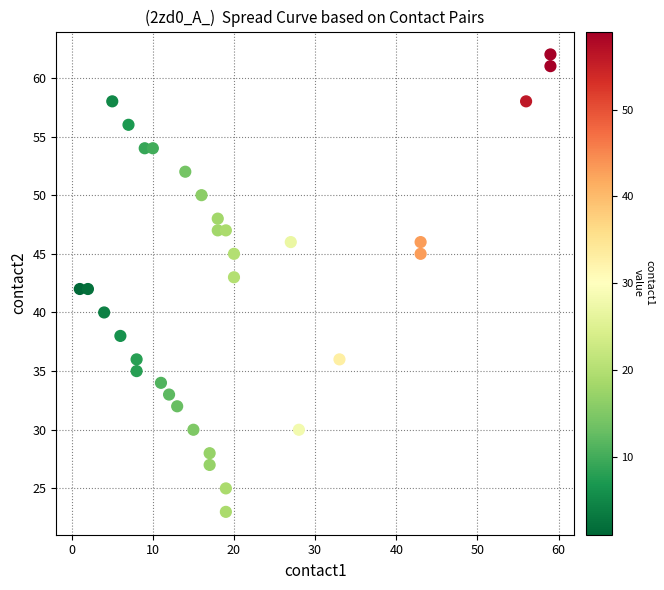

What is the range of X values (max minus min)?

58